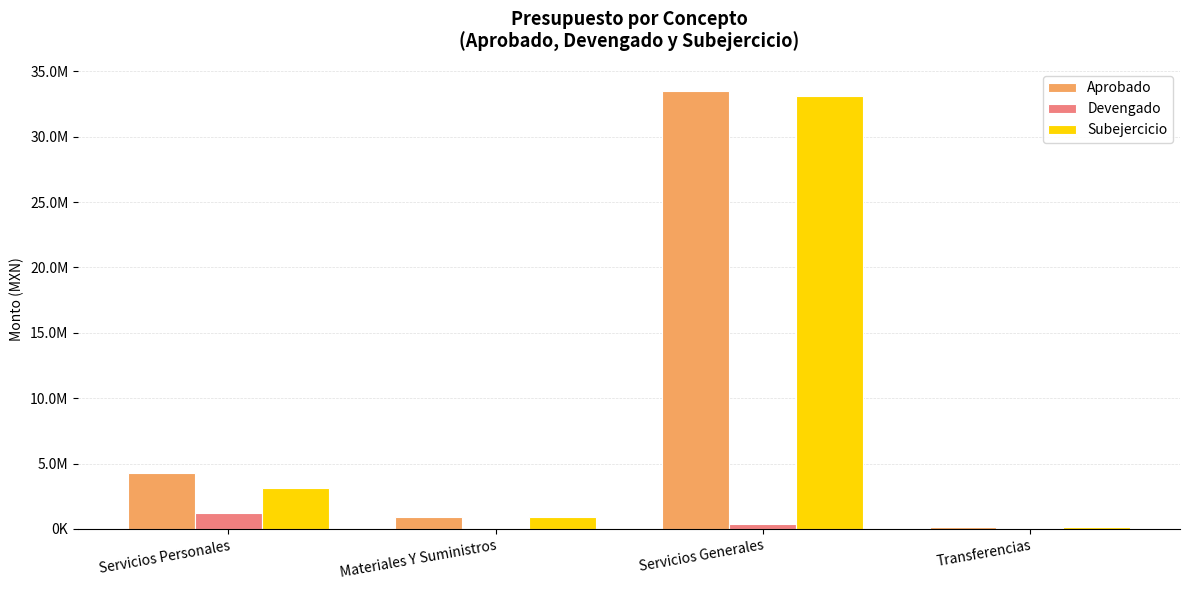

Are the bars horizontal?

No